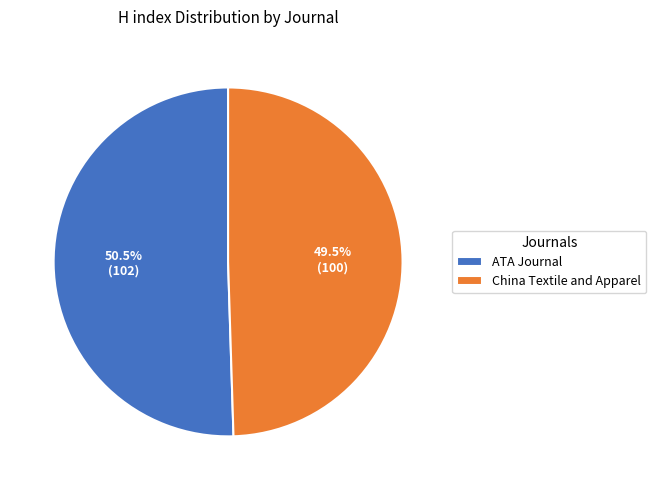

Which slice is the smallest?

China Textile and Apparel